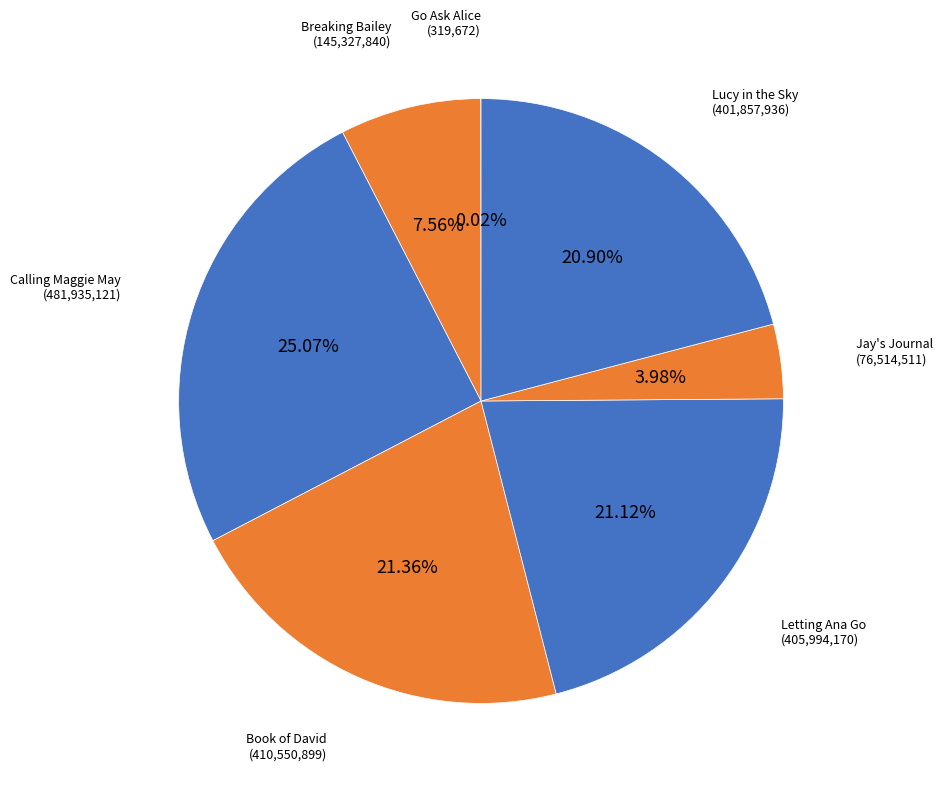

Is there any slice that represents more than half of the pie?

No